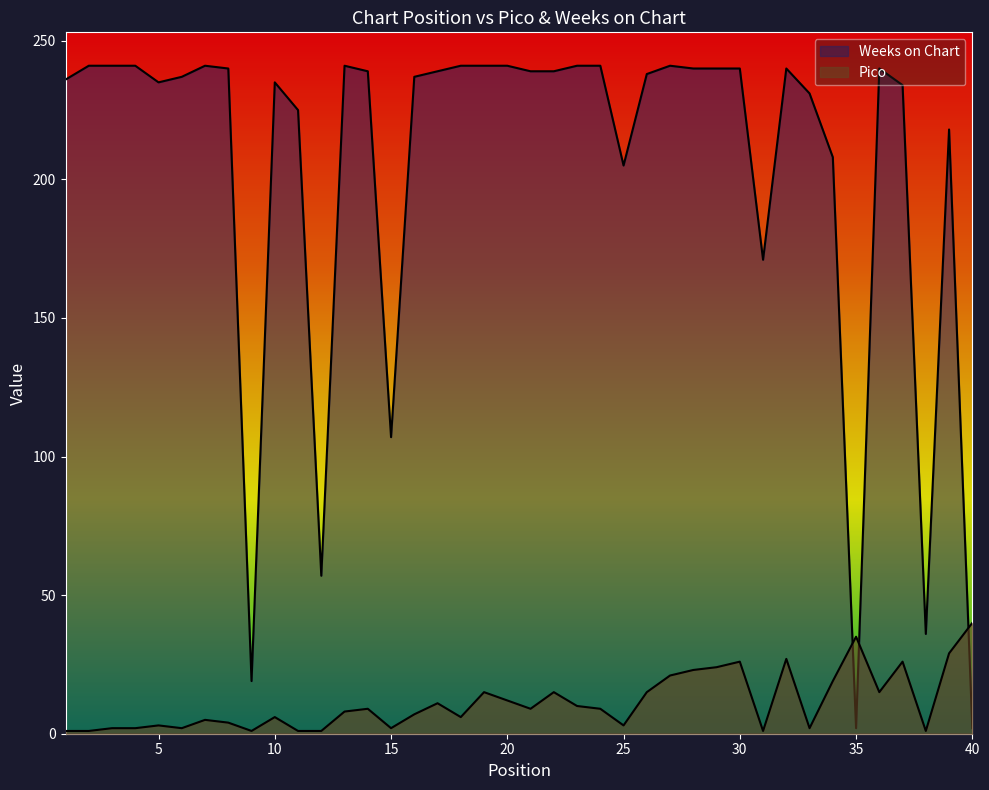

Is the value of Pico at 13 greater than the value of Weeks on Chart at 40?

Yes